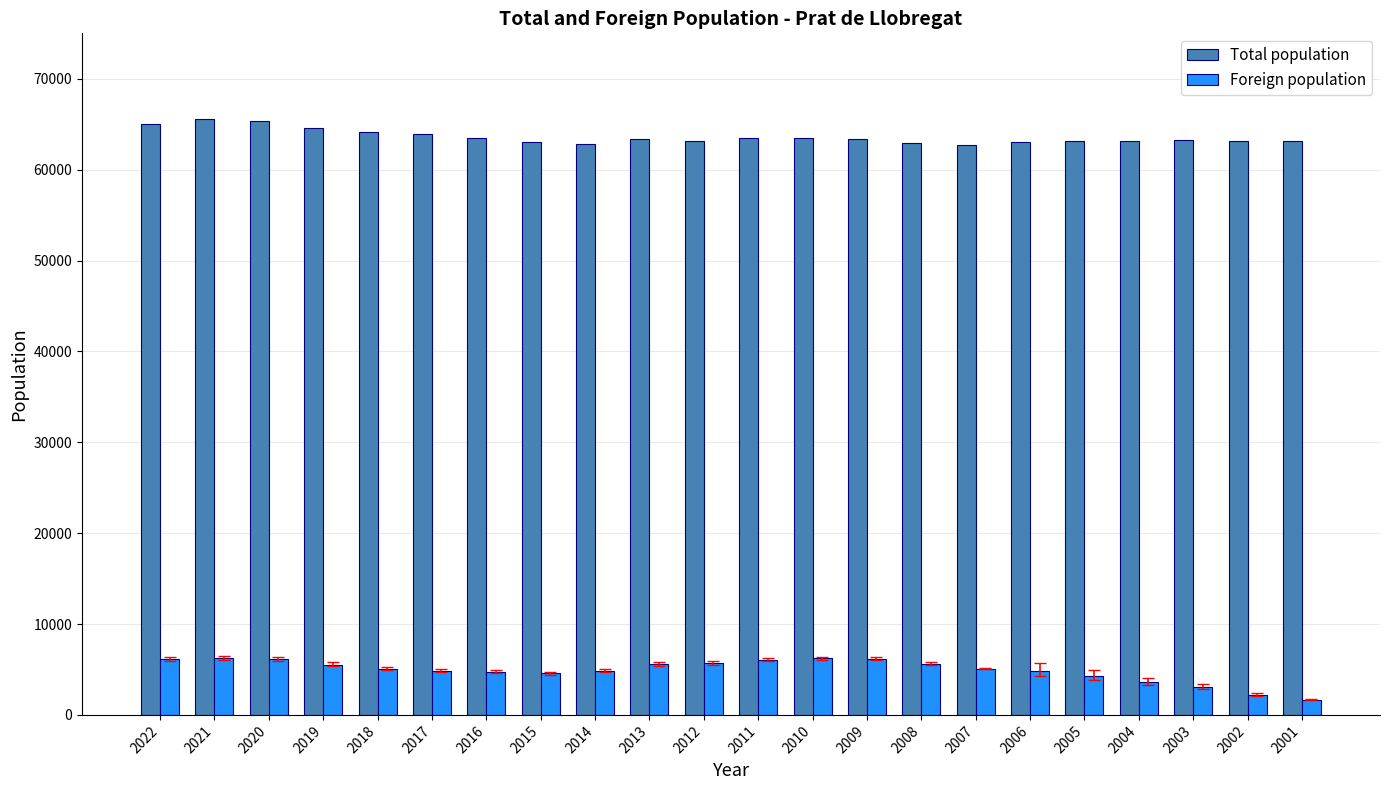

What is the value of the Foreign population bar at the 7th from the left?

4764